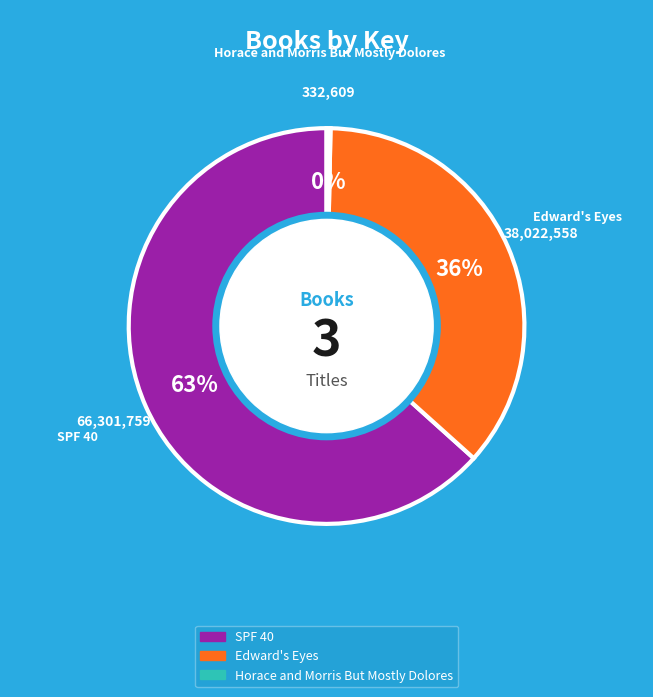

True or false: Edward's Eyes accounts for 36% of the total.

True